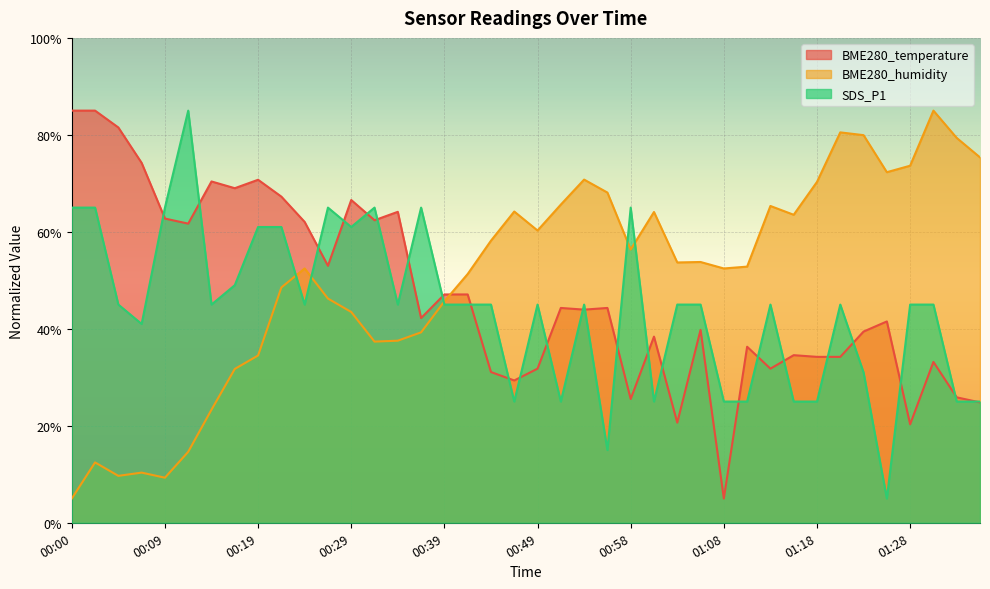

True or false: SDS_P1 and BME280_humidity cross at least once.

True